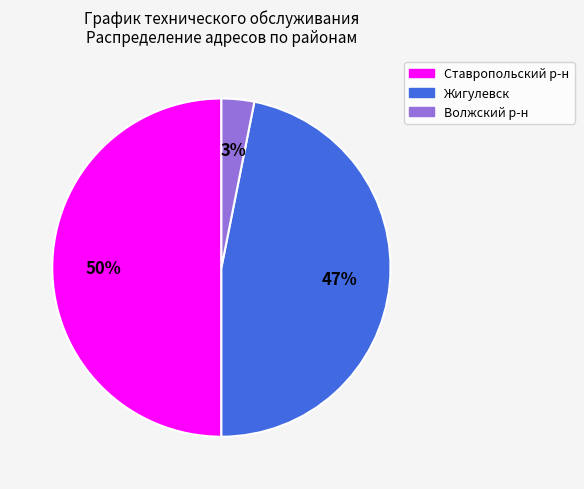

To the nearest percent, what percentage of the pie is Волжский р-н?

3%